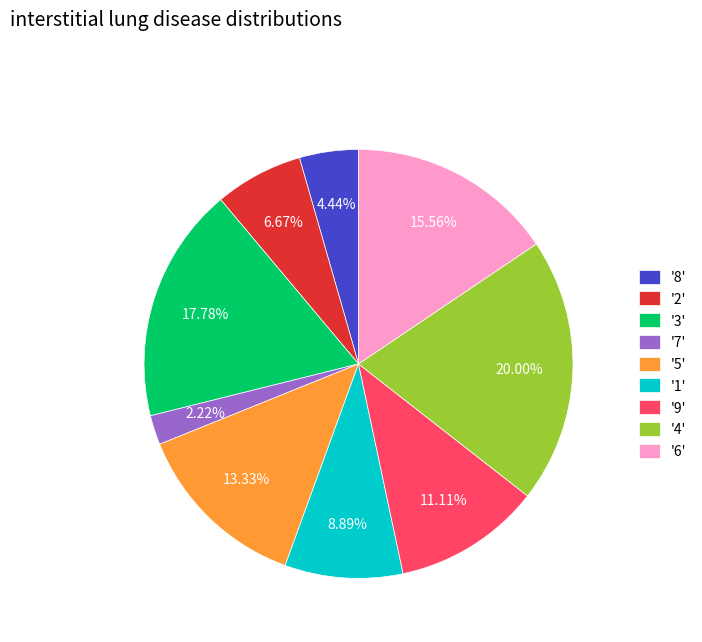

Count the number of slices in the pie.

9